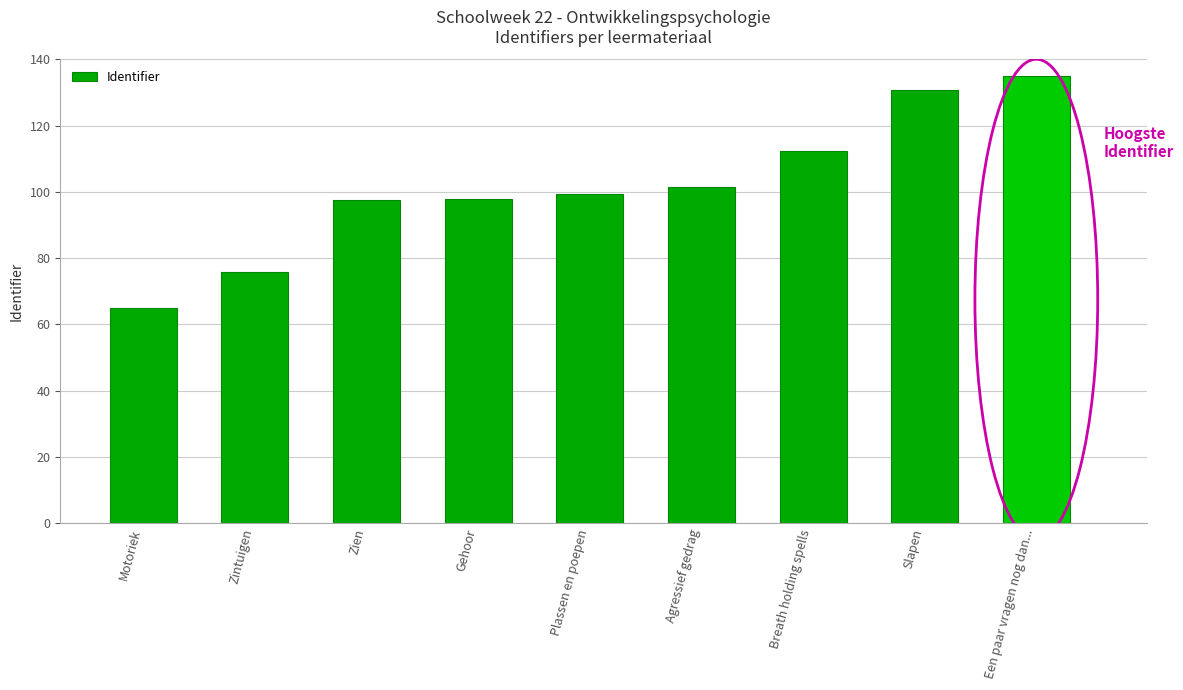

How many series are shown in this chart?

1